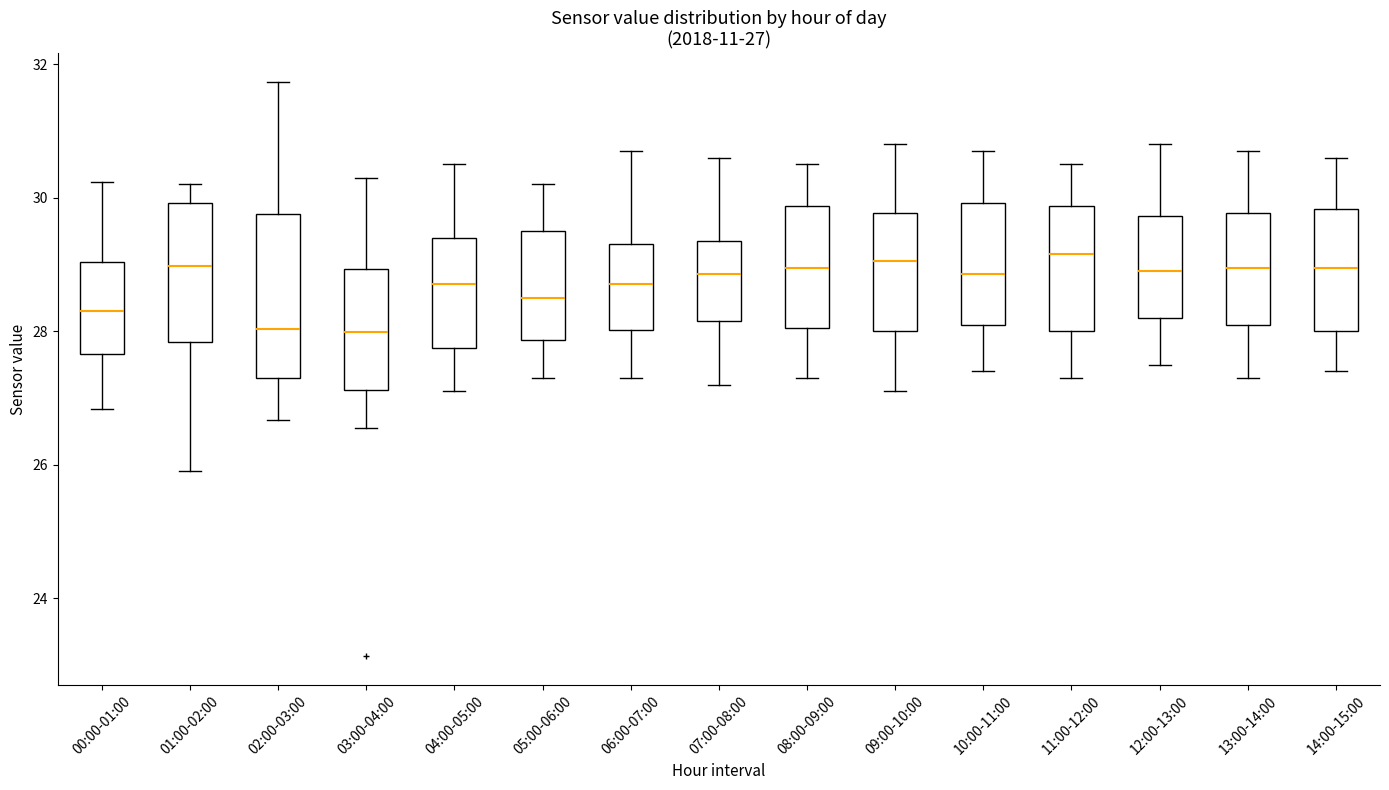

Comparing the boxes themselves (not the whiskers), which one is the tallest?

02:00-03:00